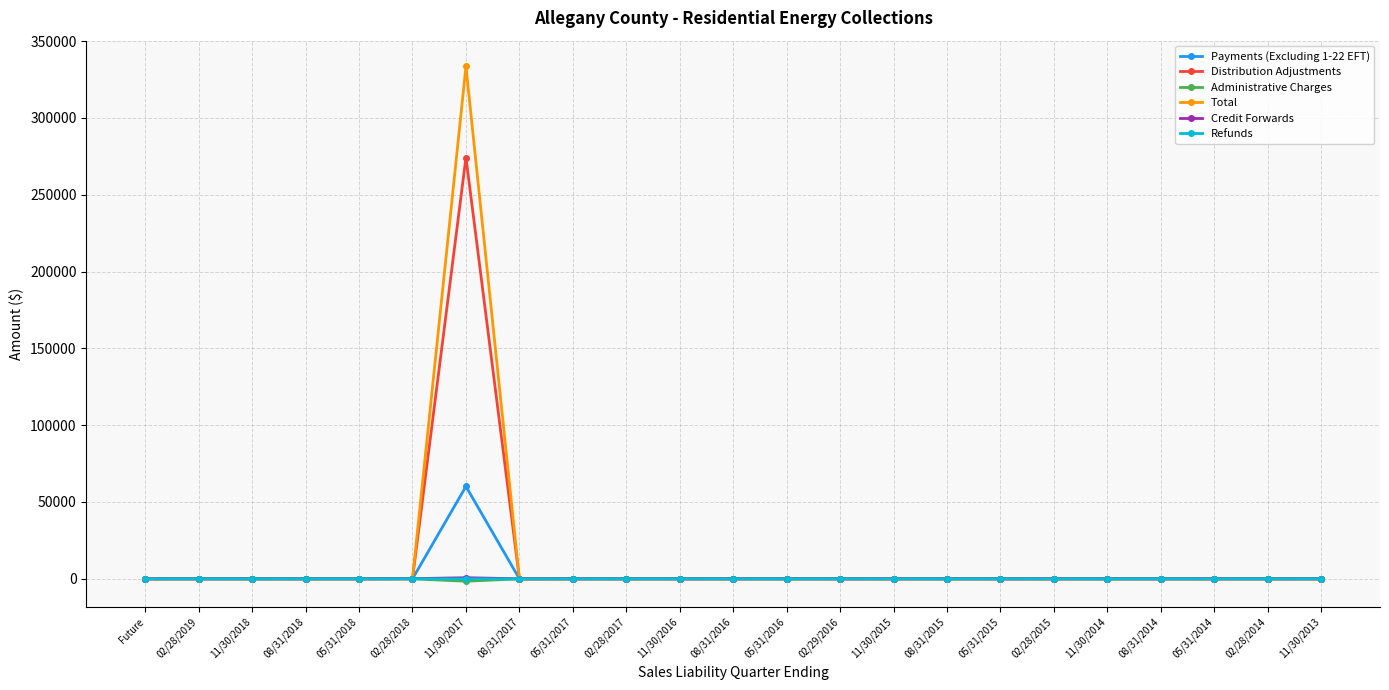

Which series has the largest range (max minus min)?

Total